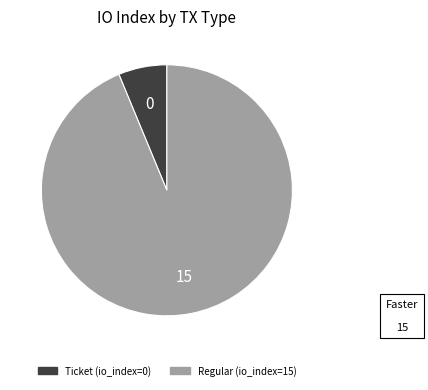

How many segments does this pie chart have?

2